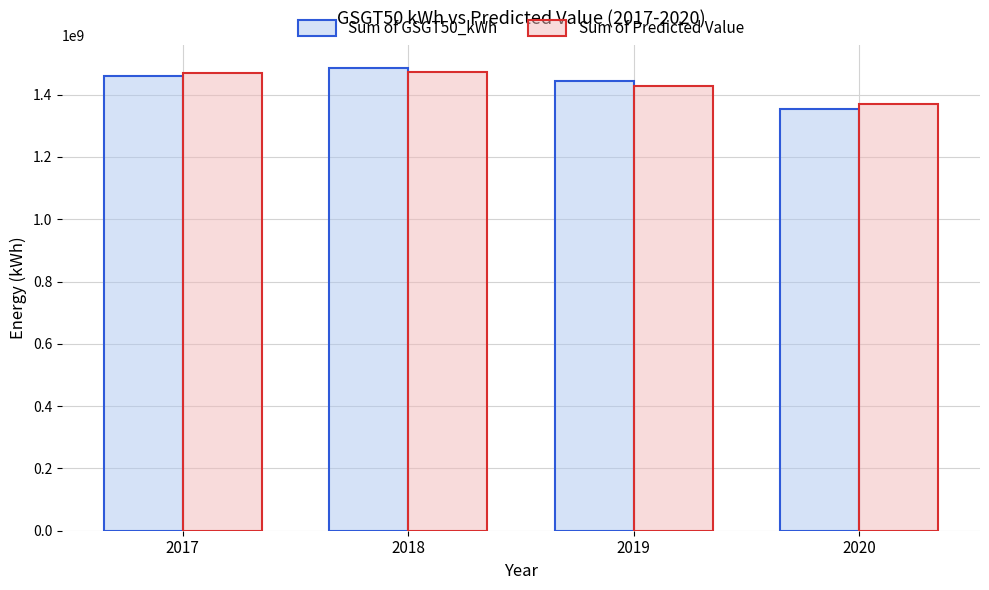

What is the difference between the Sum of Predicted Value values at 2020 and 2017?

99216637.3